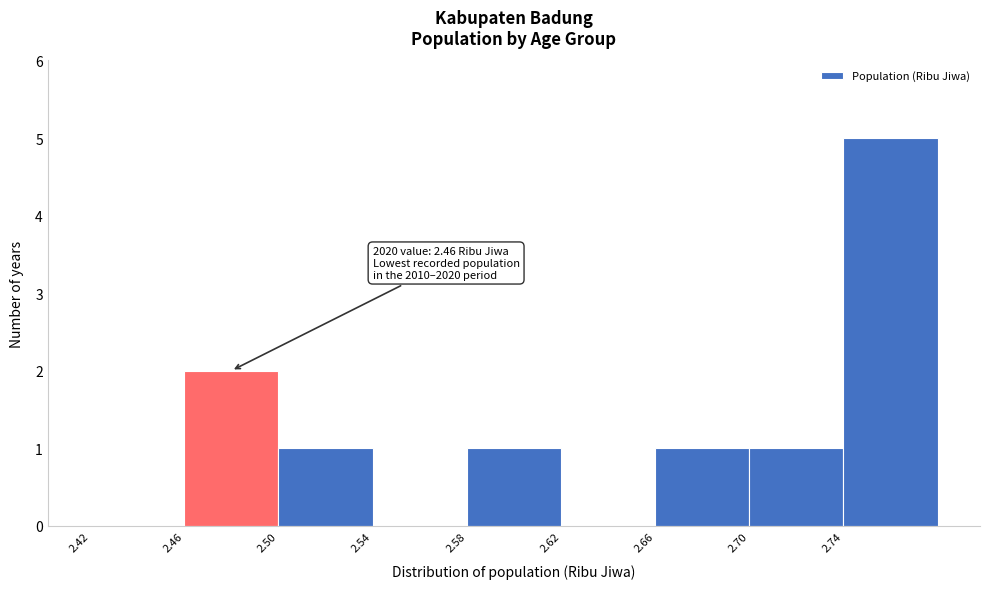

Over which range of the x-axis is the bar tallest?

2.74 to 2.78